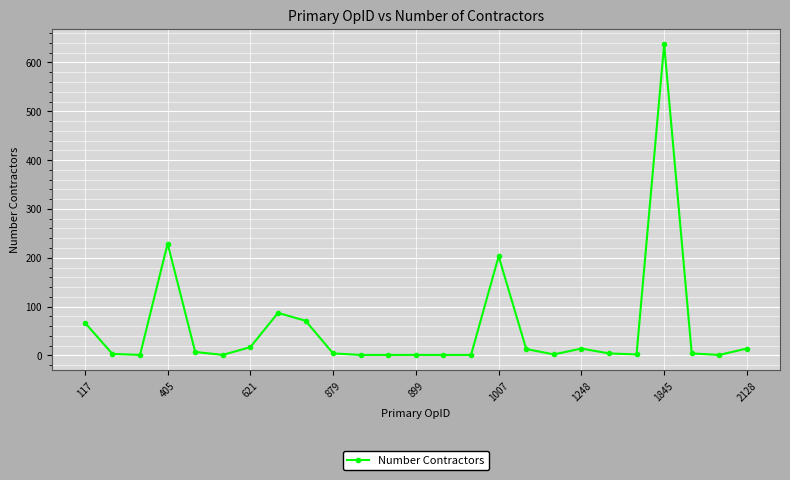

True or false: the data has more than 1 interior local peaks.

True